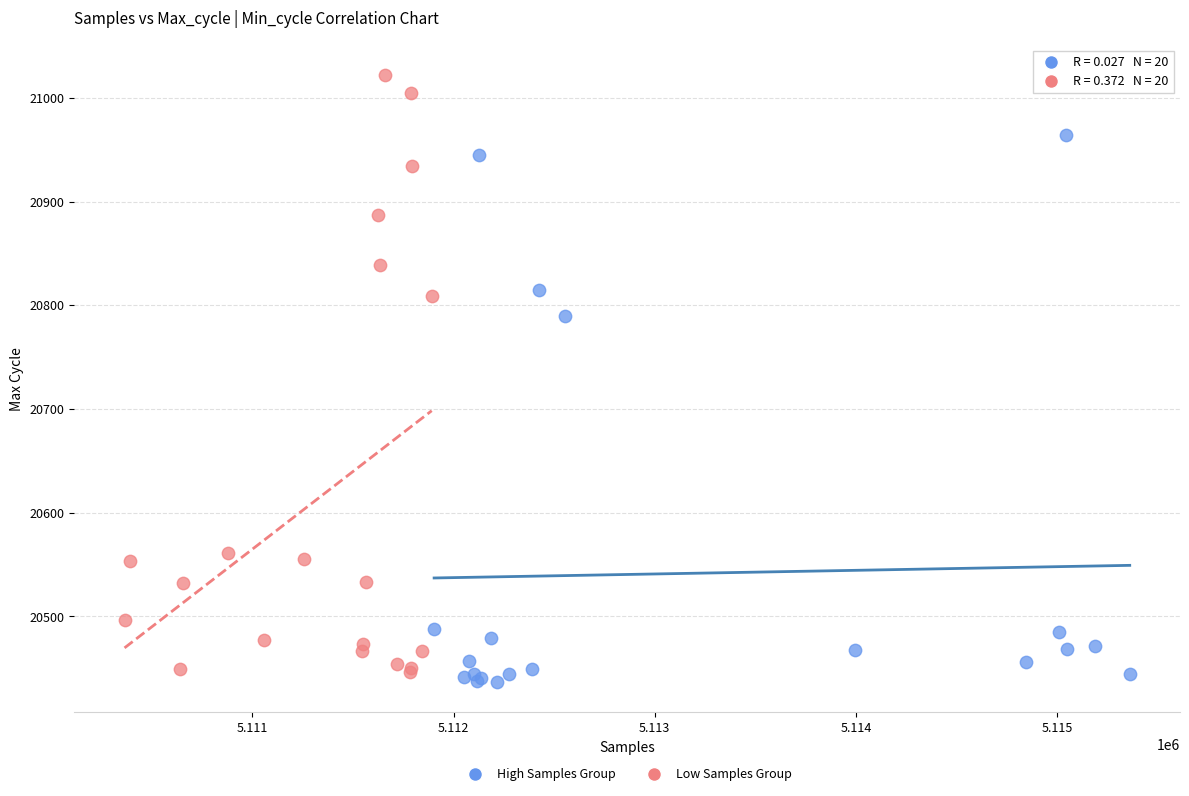

Which series reaches the maximum Y coordinate?

Low Samples Group